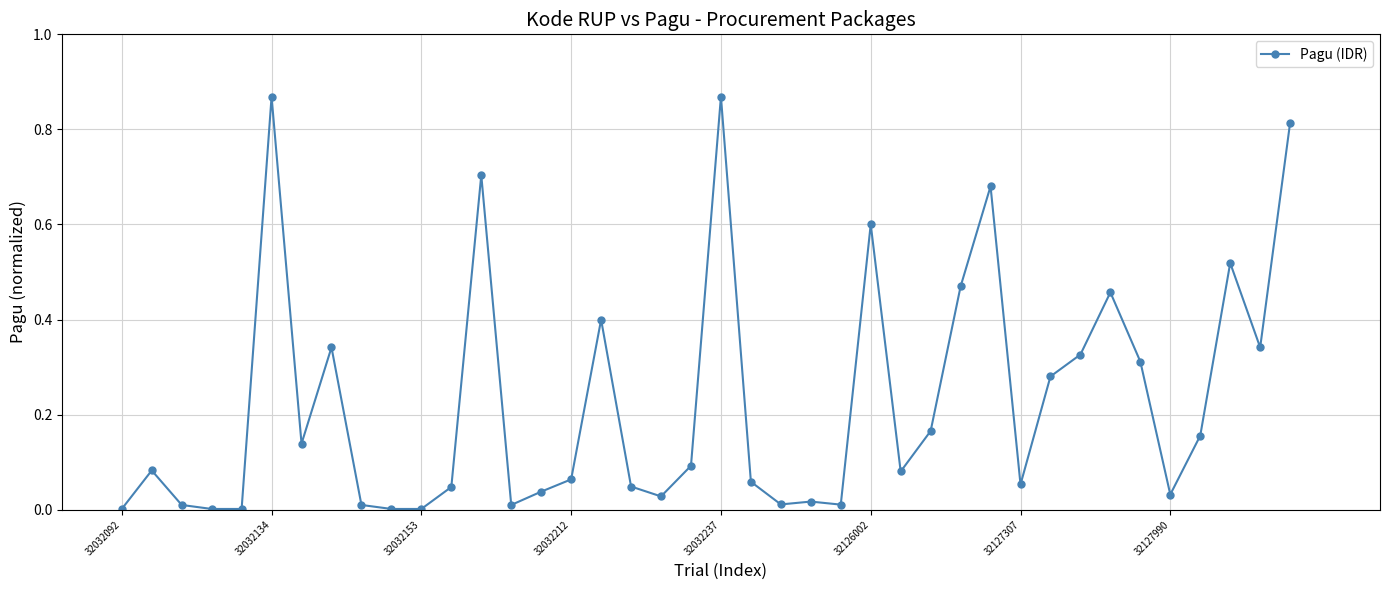

What is the sum of all values?

9.1